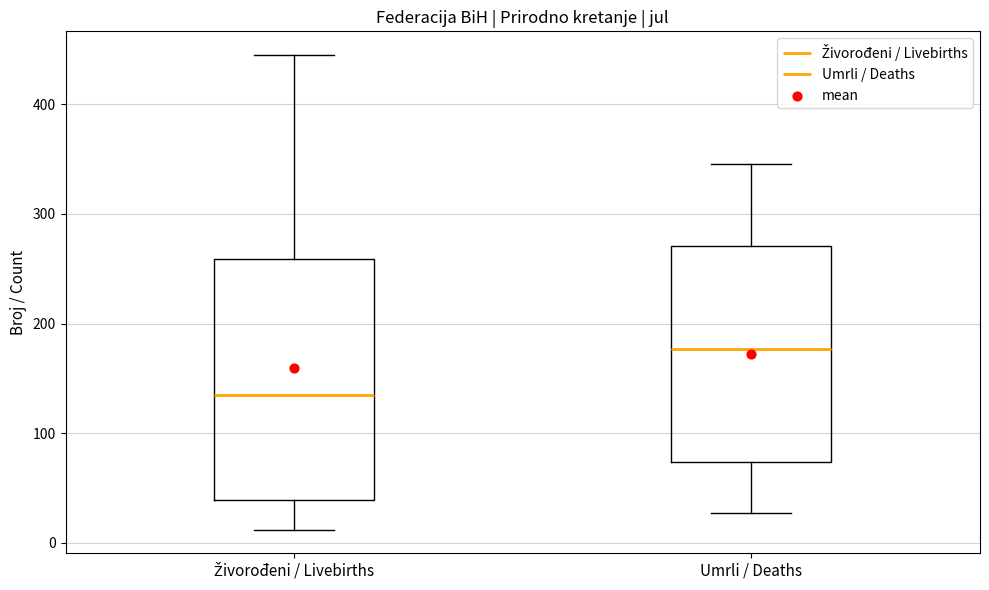

Comparing the boxes themselves (not the whiskers), which one is the tallest?

Živorođeni / Livebirths